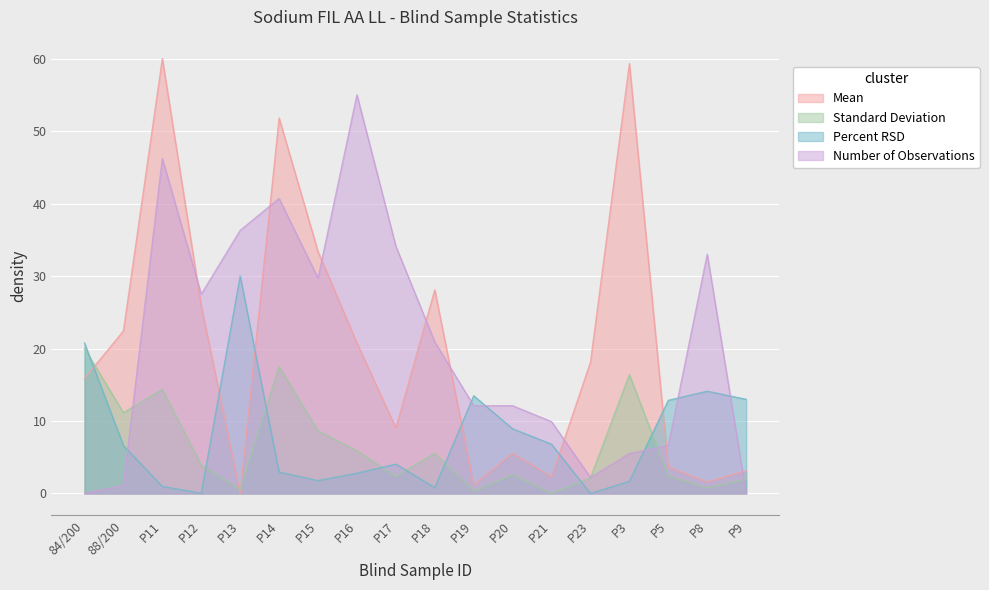

Which series has the widest spread of values?

Mean